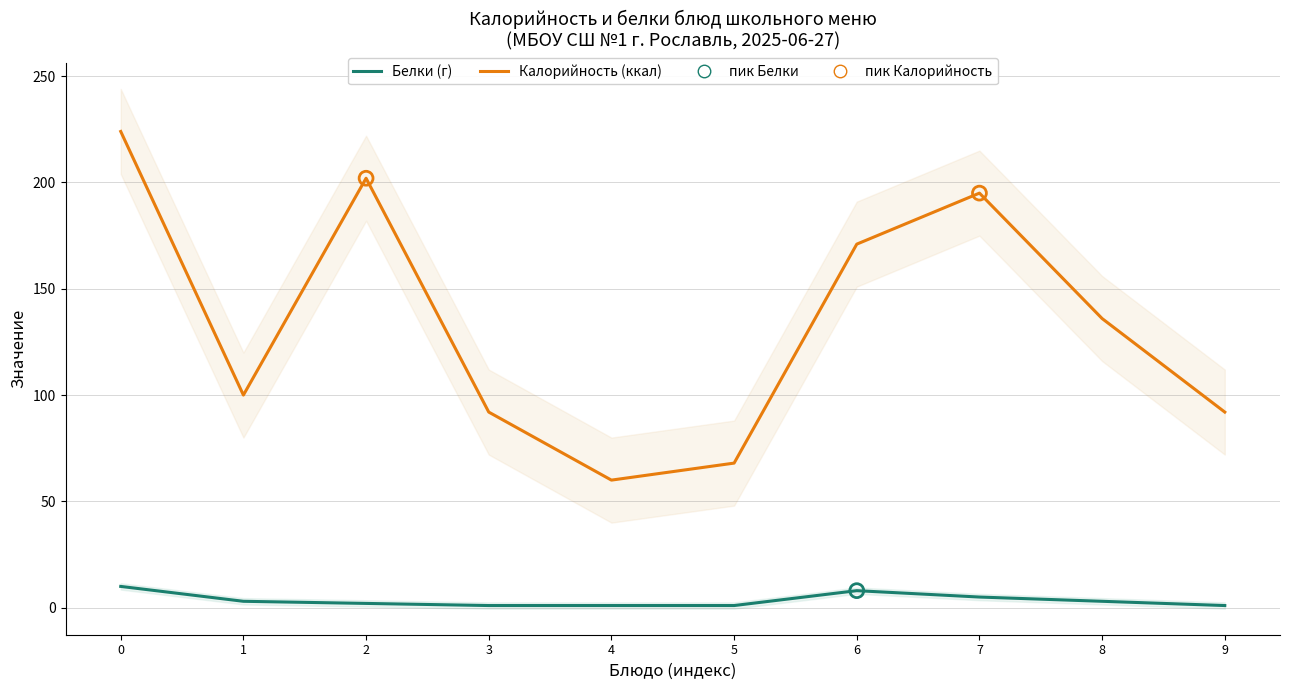

Which series has the widest spread of Y values?

Калорийность